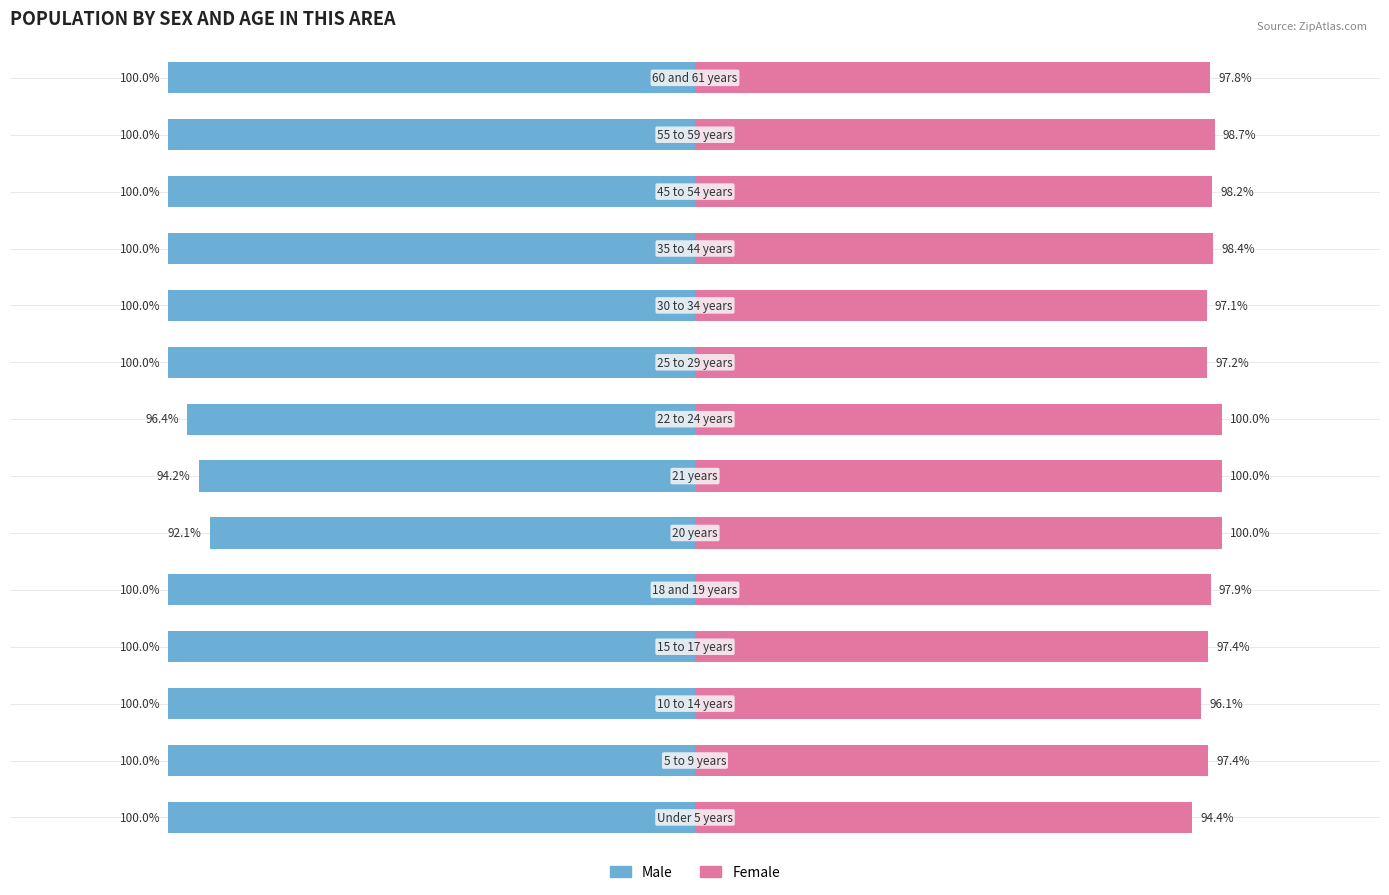

How many values in the Male series exceed -100?

3